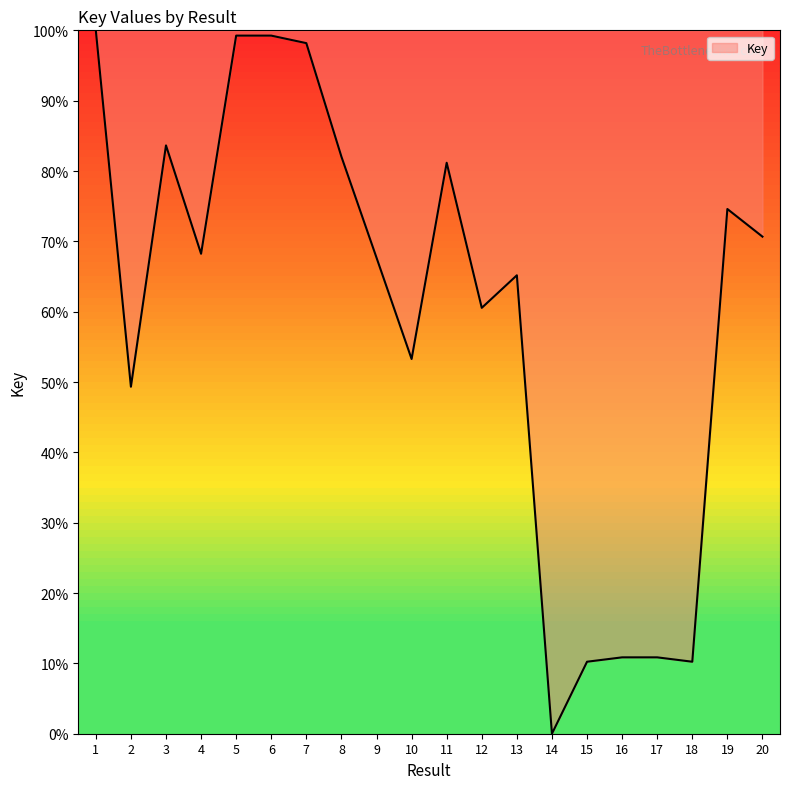

Reading right to left, extract all data points from this chart.

70.7	74.6	10.2	10.9	10.9	10.2	0.0	65.2	60.5	81.2	53.3	67.7	82.0	98.2	99.2	99.2	68.2	83.6	49.3	100.0